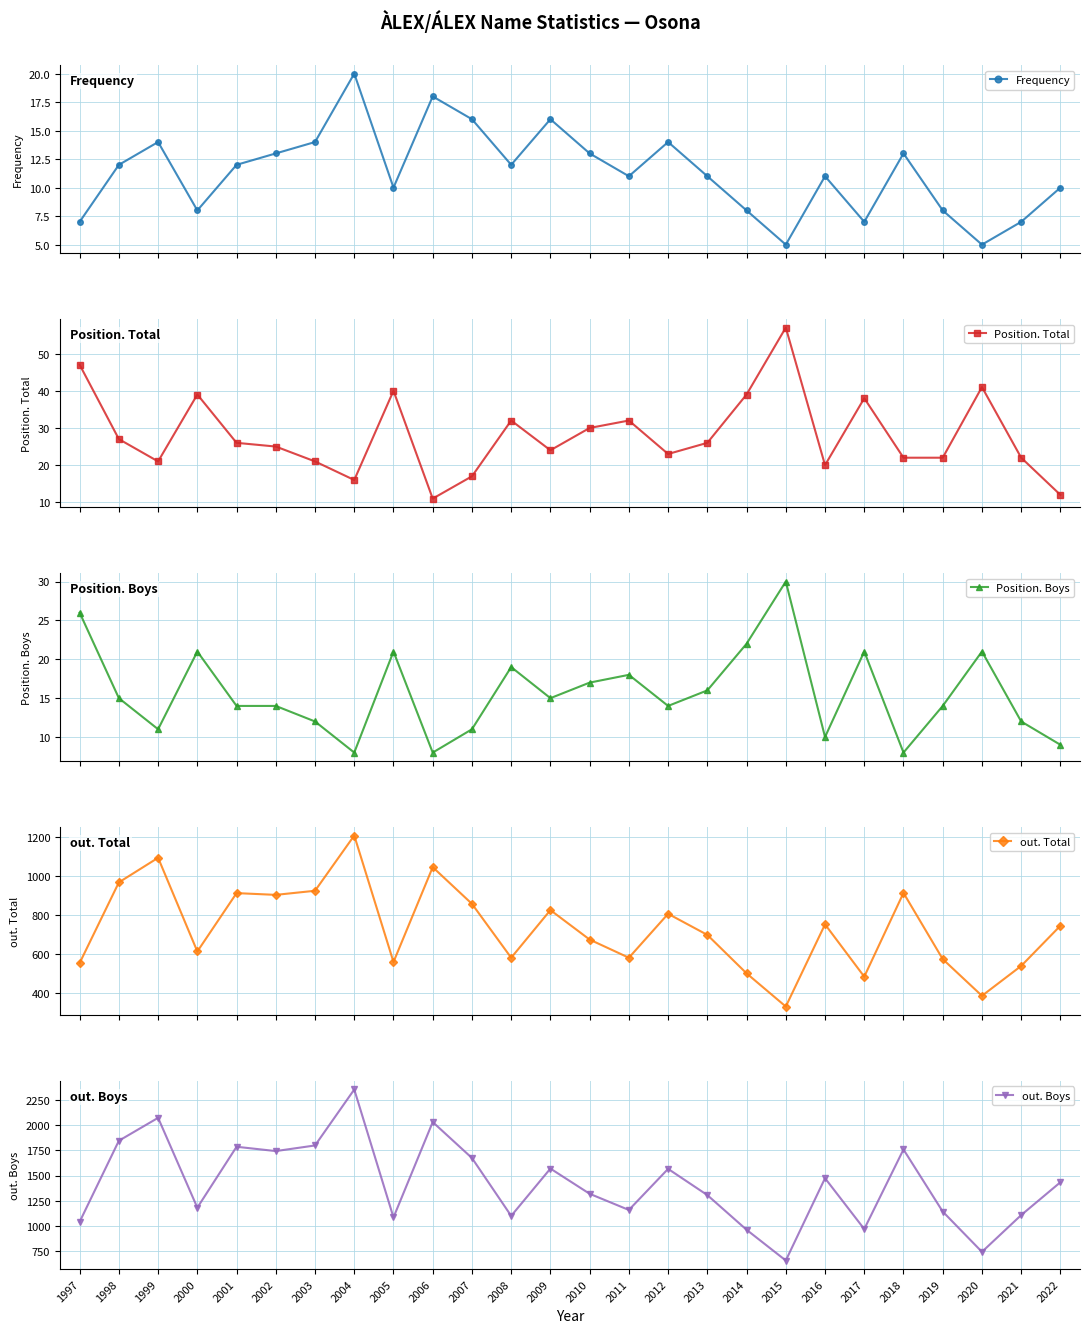

At which category does Position. Boys reach its first local valley?

1999